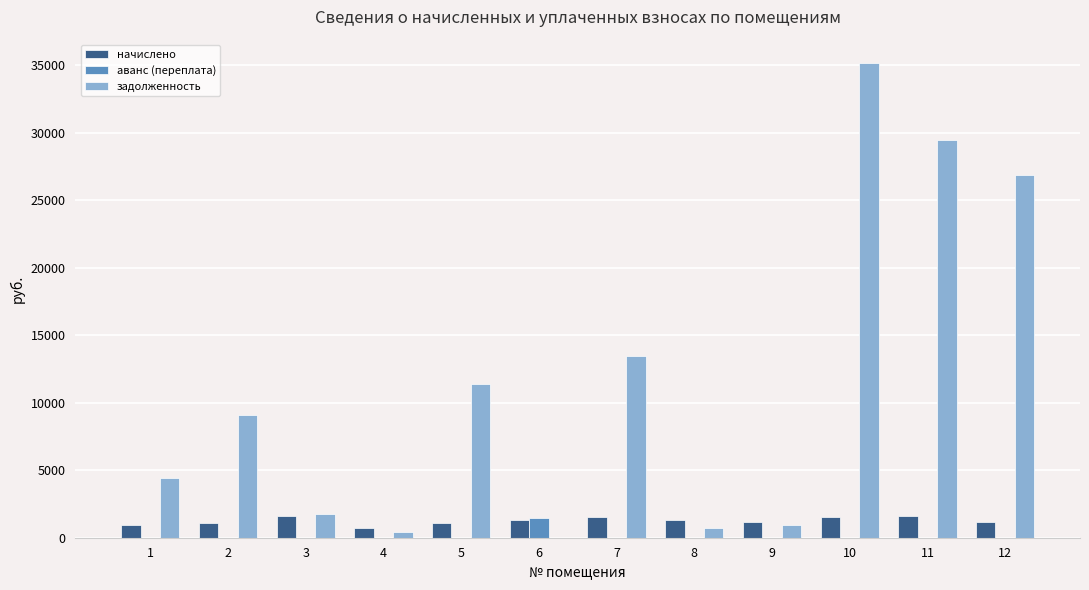

What is the average value of the задолженность series?

11128.5